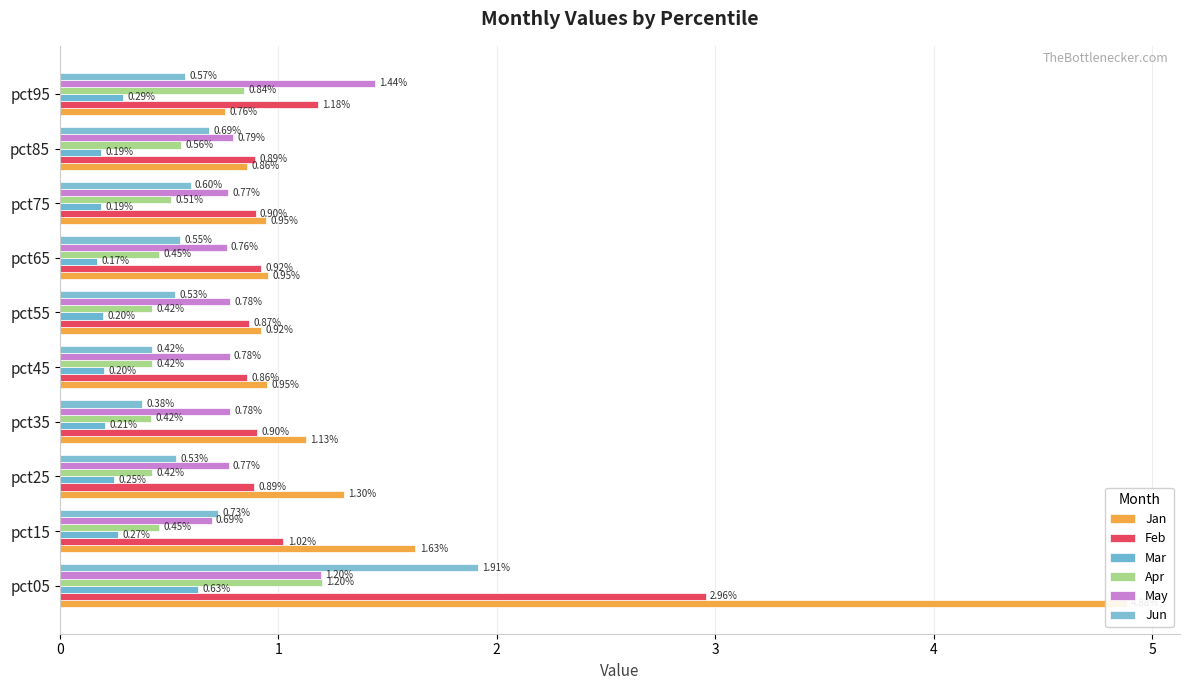

Rank the series at 0 from lowest to highest value.

Mar, May, Apr, Jun, Feb, Jan